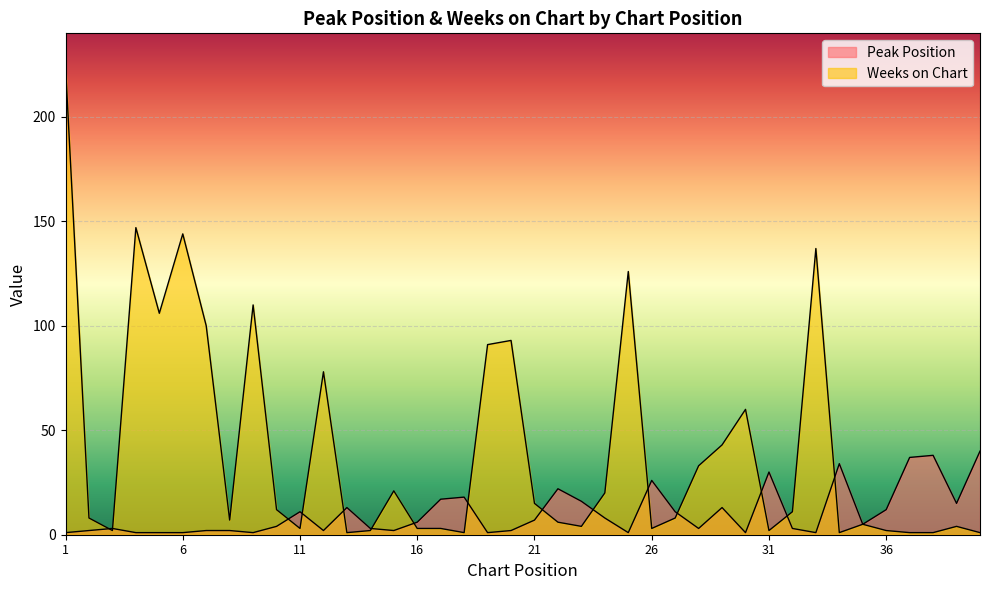

True or false: Peak Position has a value of 14 at 24.

False